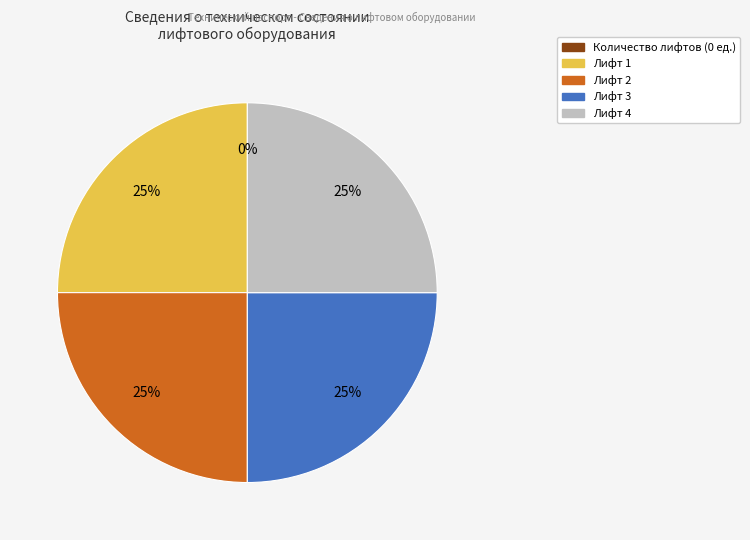

Rank the categories by value from highest to lowest.

Лифт 1, Лифт 2, Лифт 3, Лифт 4, Количество лифтов (0 ед.)